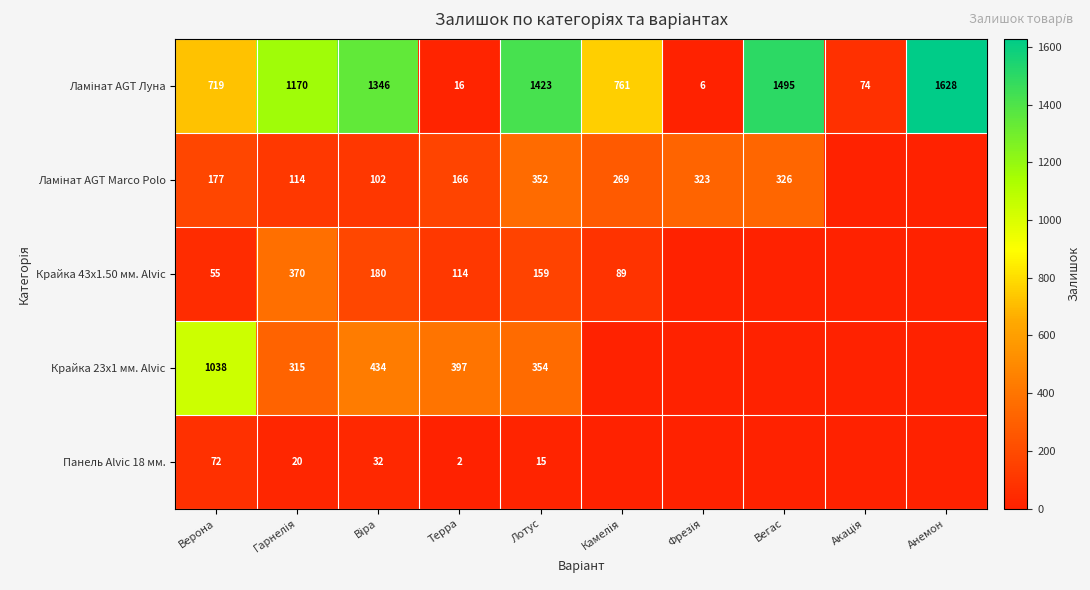

The Крайка 43x1.50 мм. Alvic series shows 159 at Лотус. True or false?

True